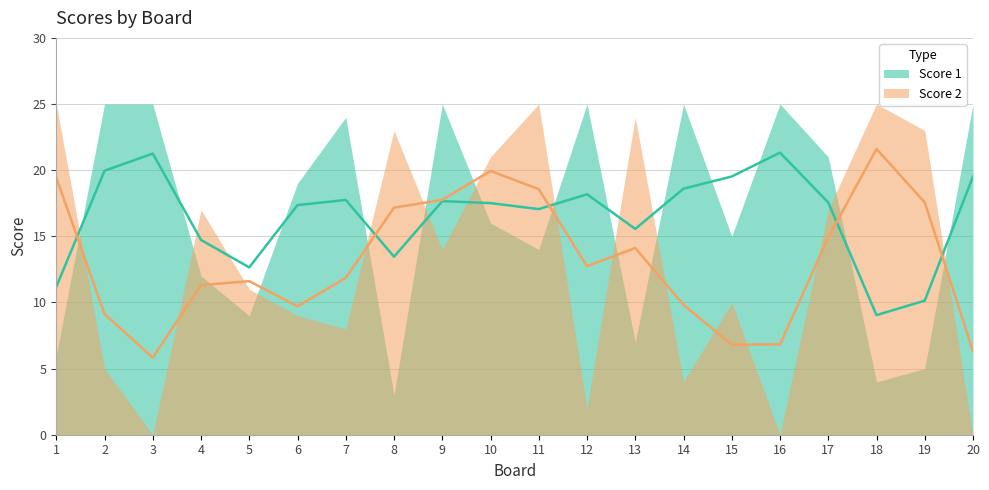

What is the spread (max minus min) of values at 13?

17